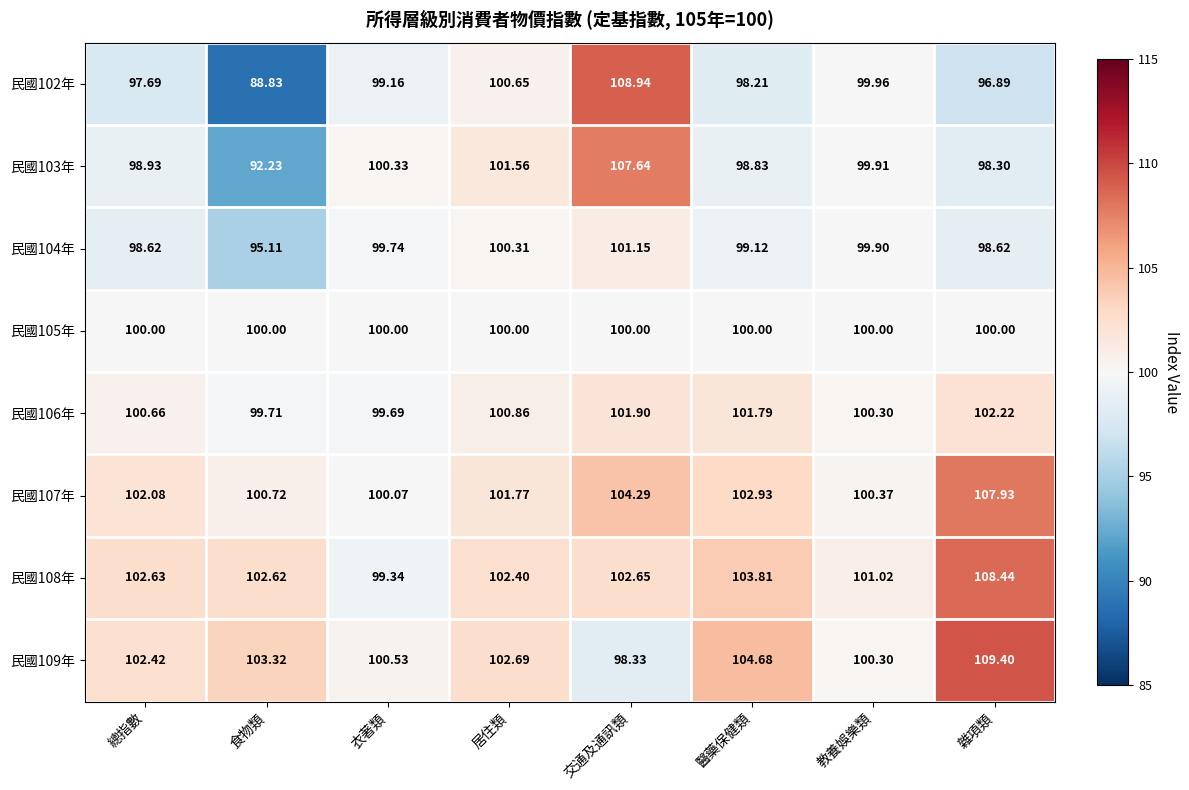

Where does the 民國102年 series first go above 99?

衣著類